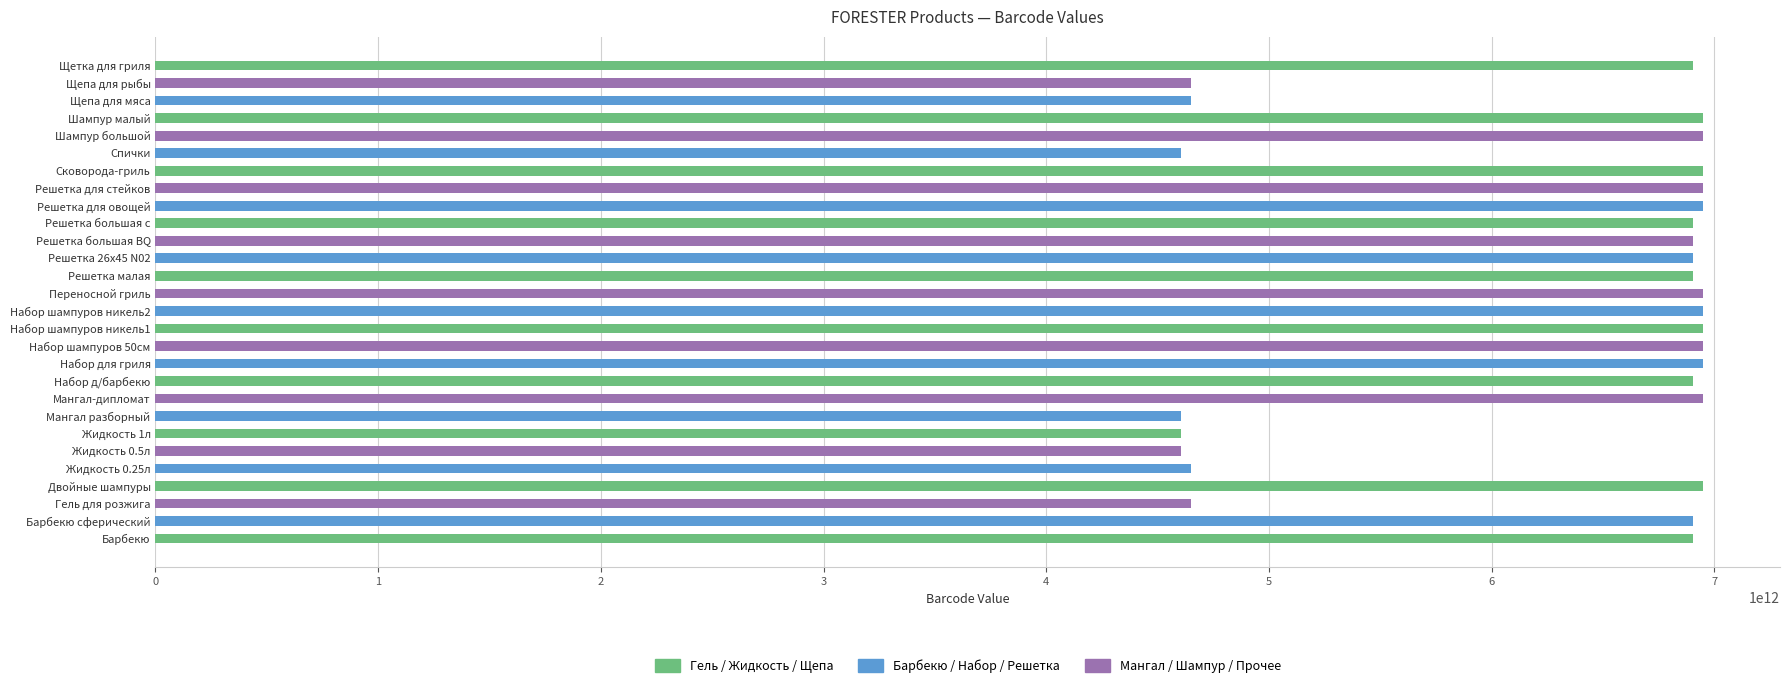

The value at Жидкость 0.25л is 4650055990076. True or false?

True